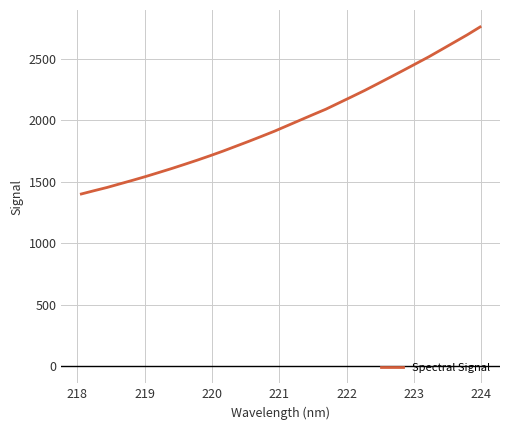

What is the difference between the maximum and minimum values?

1357.6